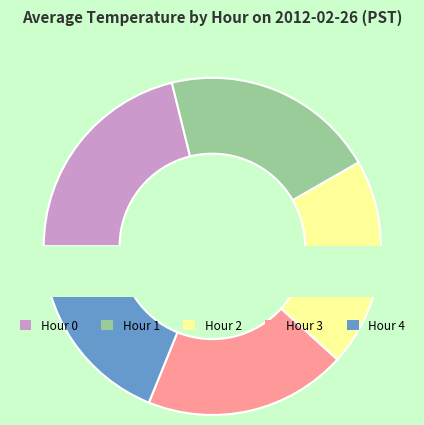

To the nearest percent, what is the combined percentage of Hour 3 and Hour 0?

41%